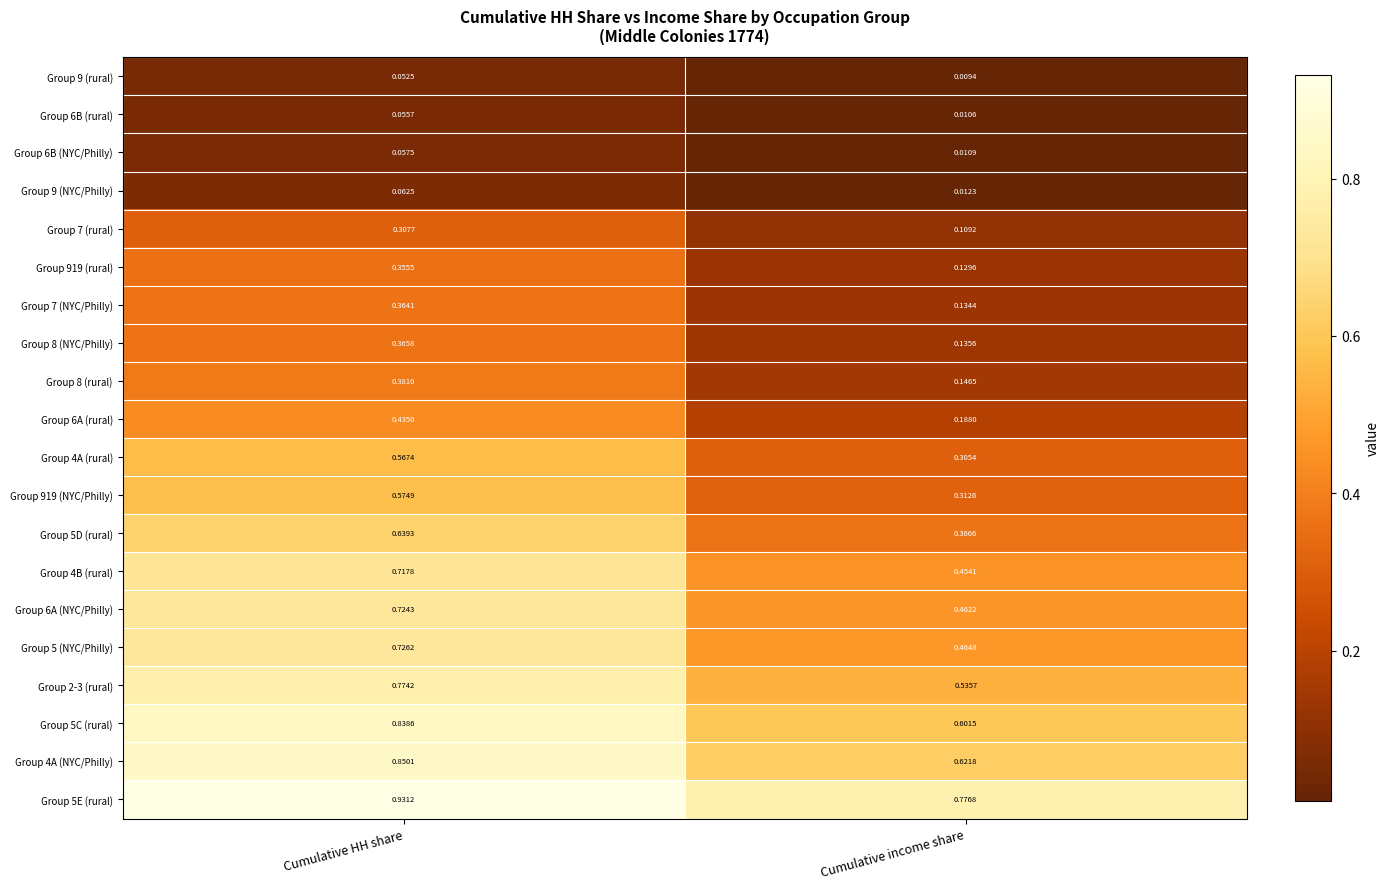

Which label corresponds to the smallest value in the chart?

Cumulative income share